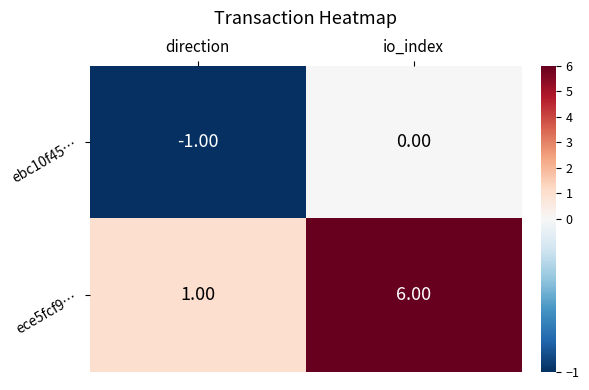

What is the sum of all ece5fcf9… values?

7